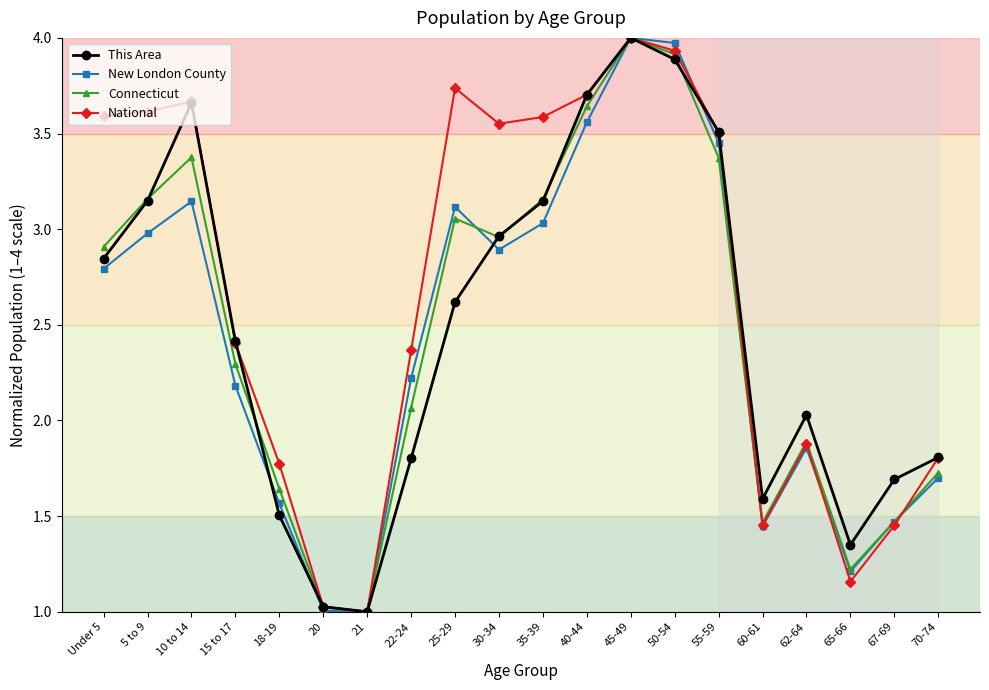

At which label does Connecticut reach its peak?

45-49